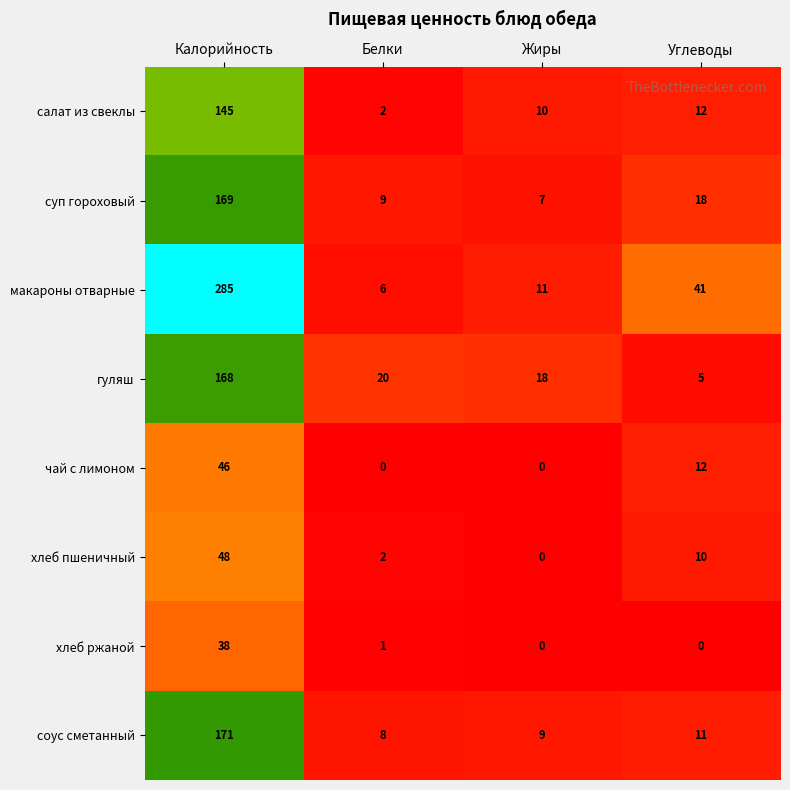

The хлеб ржаной series shows 22 at Углеводы. True or false?

False